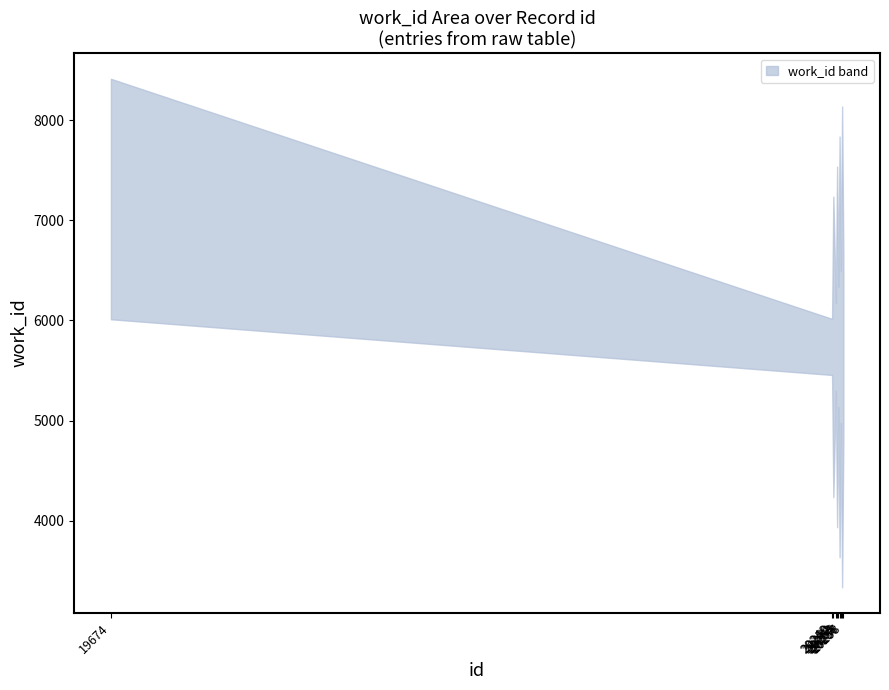

The lower series shows 1588 at 20254. True or false?

False